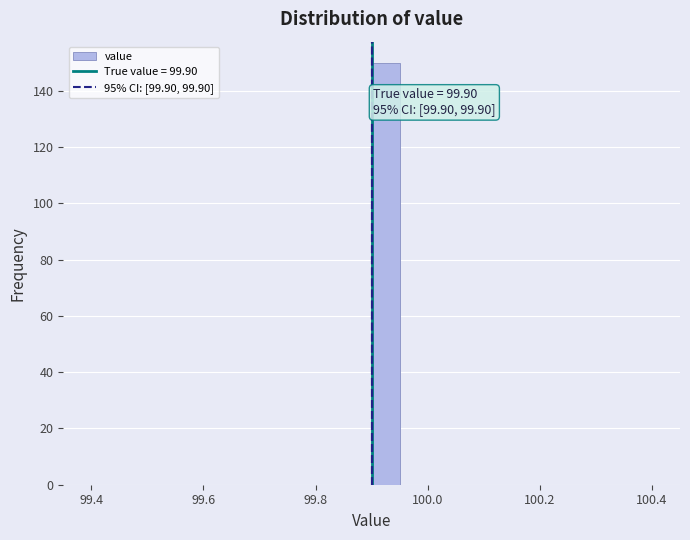

Read against the x-axis, roughly where is the centre of the tallest bar?

99.92